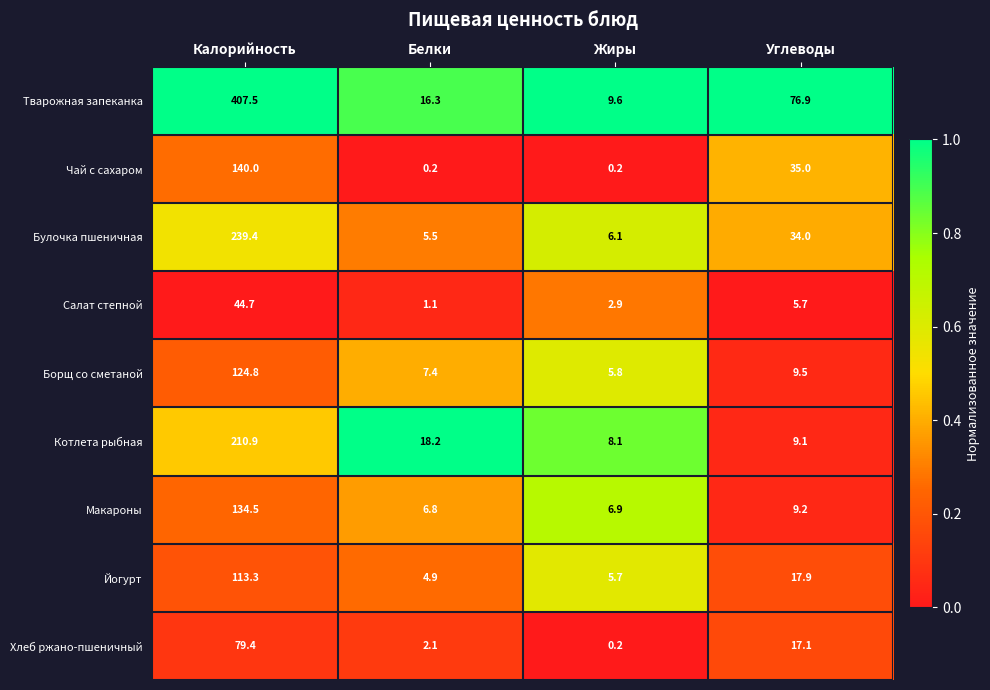

What is the sum of the Борщ со сметаной values at Калорийность and Углеводы?

134.3